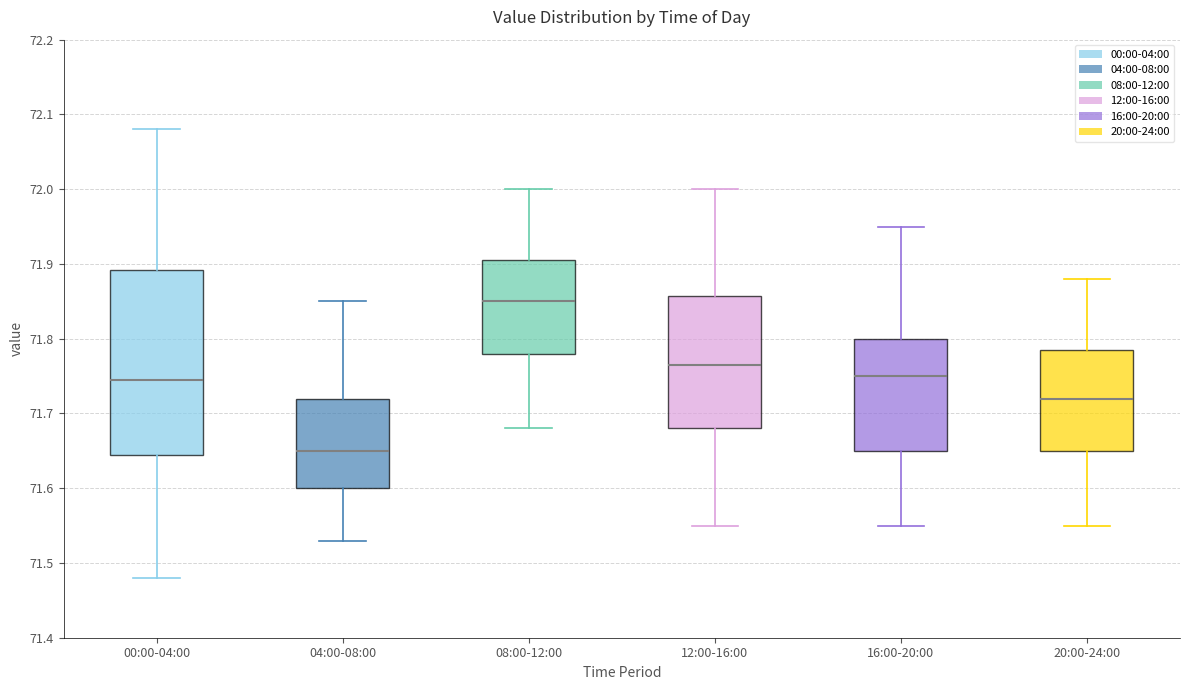

Reading left to right, read every box against the y-axis: the position of its median line, the range the box covers, and the ends of its whiskers. The values are not printed on the chart, so give them approximately, as read against the axis.

00:00-04:00: median 71.75, box 71.65 to 71.89, whiskers 71.48 to 72.08
04:00-08:00: median 71.65, box 71.60 to 71.72, whiskers 71.53 to 71.85
08:00-12:00: median 71.85, box 71.78 to 71.91, whiskers 71.68 to 72.00
12:00-16:00: median 71.77, box 71.68 to 71.86, whiskers 71.55 to 72.00
16:00-20:00: median 71.75, box 71.65 to 71.80, whiskers 71.55 to 71.95
20:00-24:00: median 71.72, box 71.65 to 71.79, whiskers 71.55 to 71.88